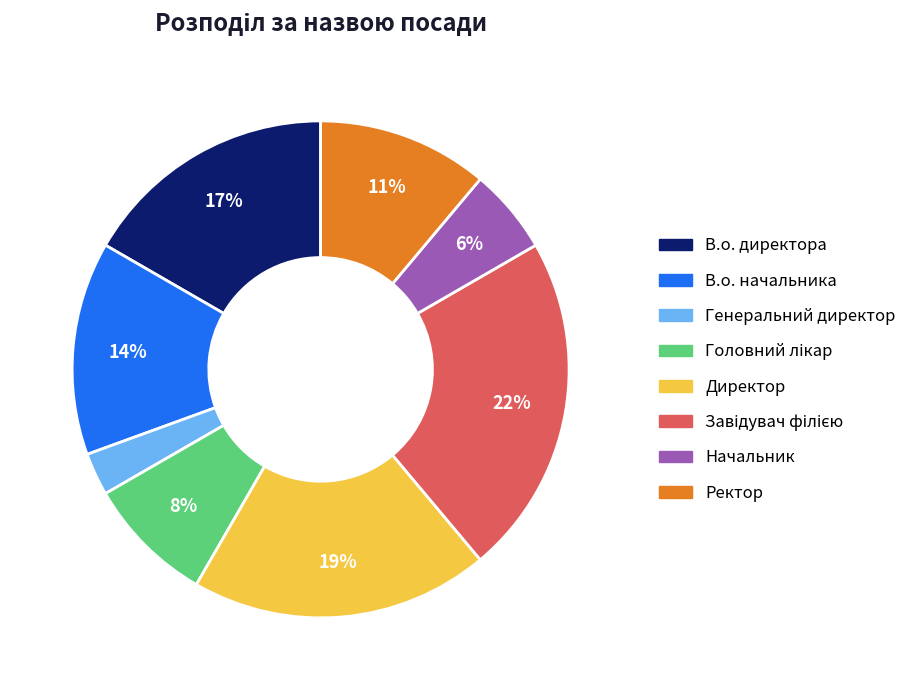

To the nearest percent, what is the difference between the Начальник and Генеральний директор slice percentages?

3%